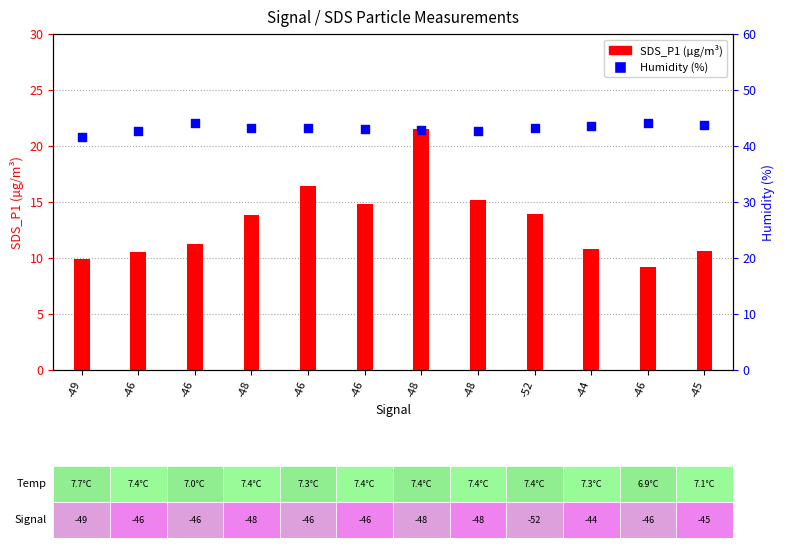

At which category is the sum across all series the highest?

-48